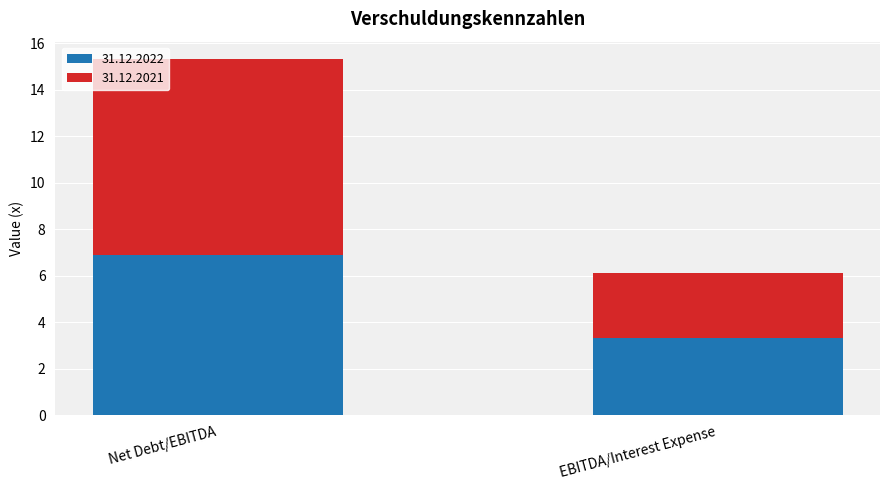

What is the minimum value for 31.12.2022?

3.3